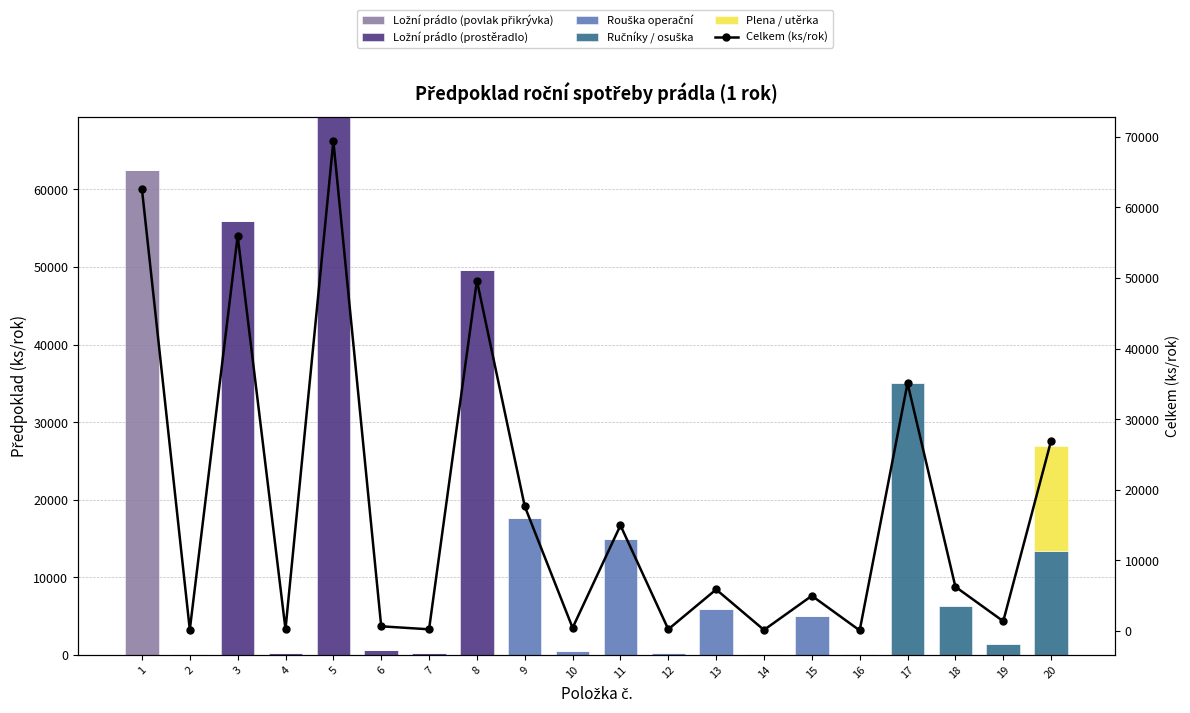

How many groups of bars are there?

20